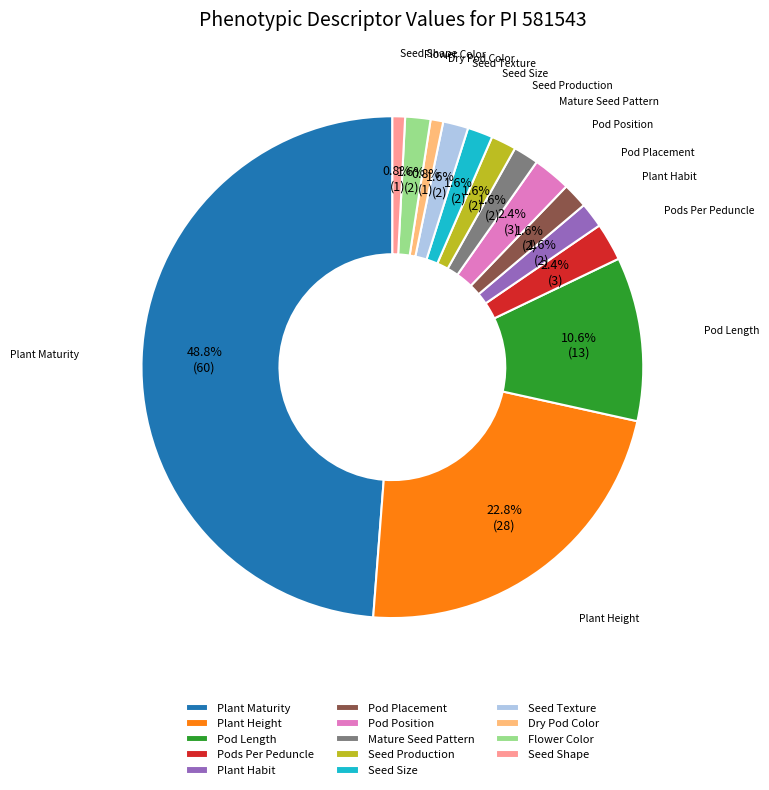

What percentage is the Plant Maturity slice, to the nearest percent?

49%